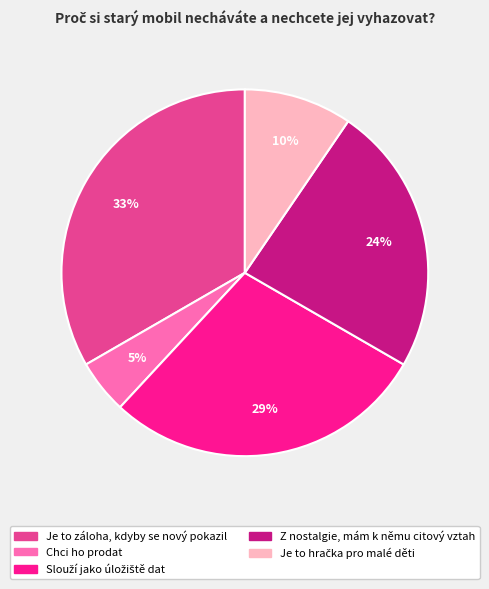

Which category has the smallest portion of the pie?

Chci ho prodat